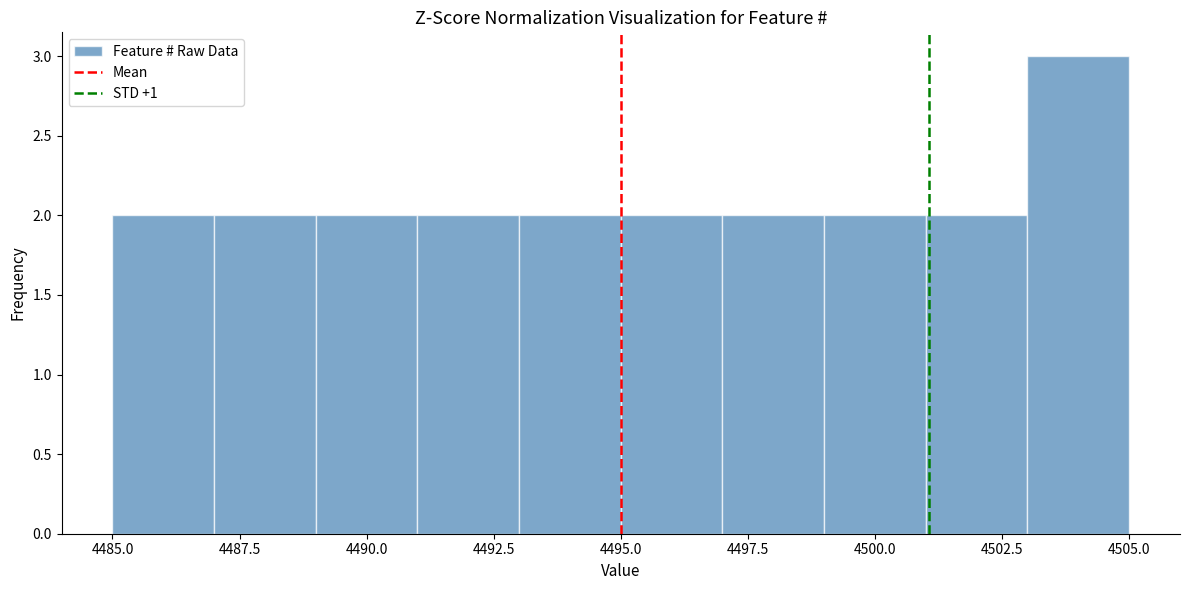

How tall is the bar that spans 4495 to 4497 on the x-axis? The values are not printed on the chart, so give them approximately, as read against the axis.

2